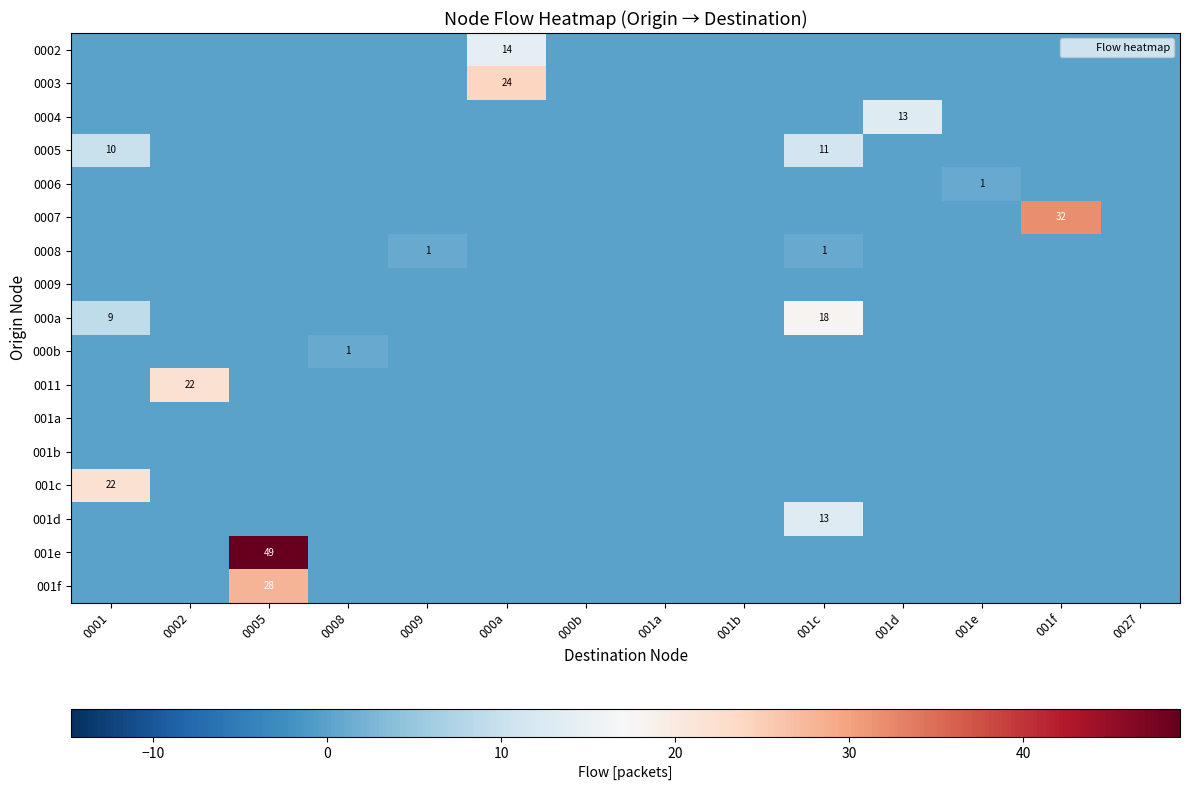

Rank the series by their maximum value, from highest to lowest.

001e, 0007, 001f, 0003, 0011, 001c, 000a, 0002, 0004, 001d, 0005, 0006, 0008, 000b, 0009, 001a, 001b